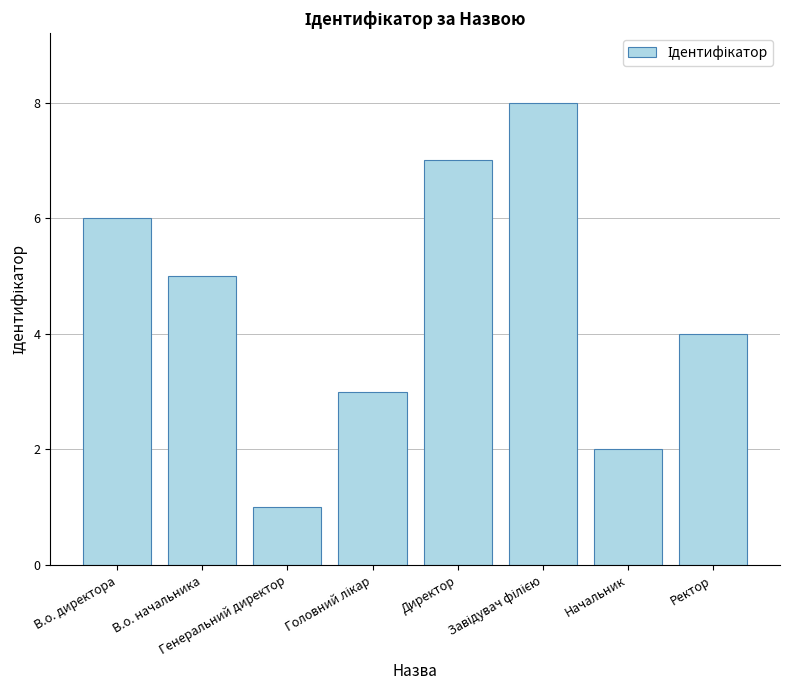

What position from the left is Начальник?

7